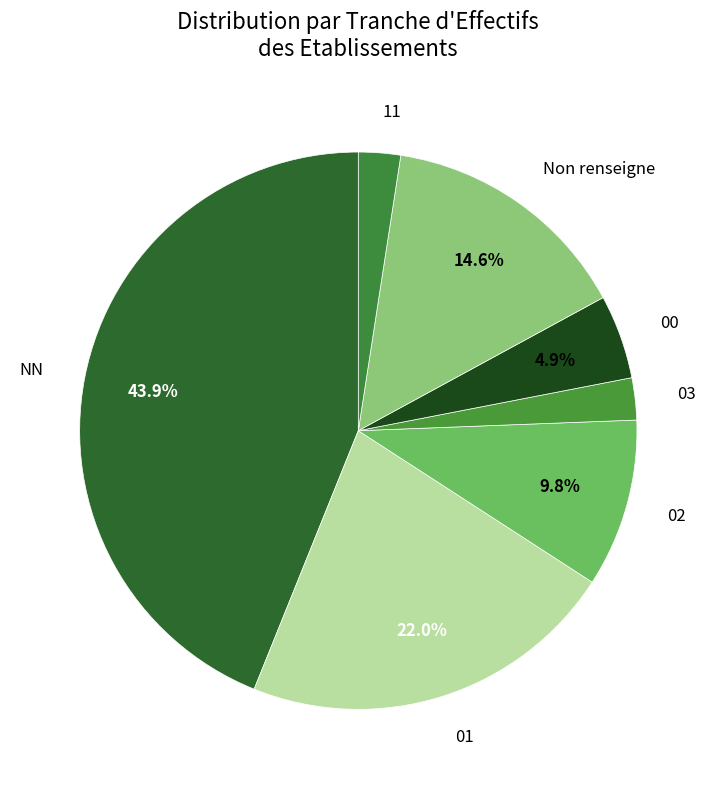

How many segments does this pie chart have?

7